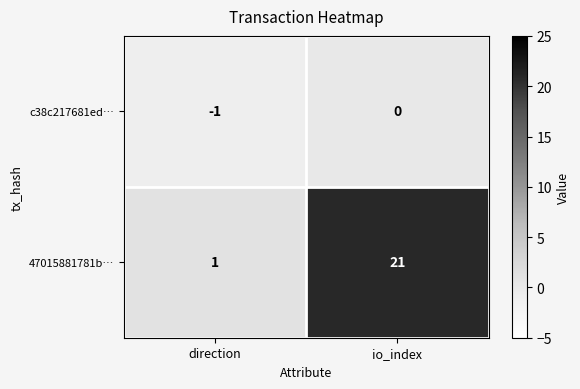

Which series has the widest spread of values?

47015881781b…